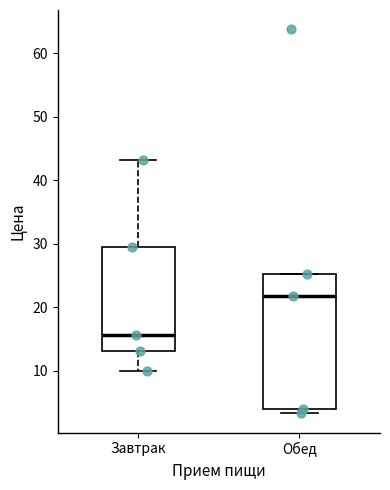

Reading left to right, read every box against the y-axis: the position of its median line, the range the box covers, and the ends of its whiskers. The values are not printed on the chart, so give them approximately, as read against the axis.

Завтрак: median 16, box 13 to 30, whiskers 10 to 43
Обед: median 22, box 4 to 25, whiskers 3 to 25